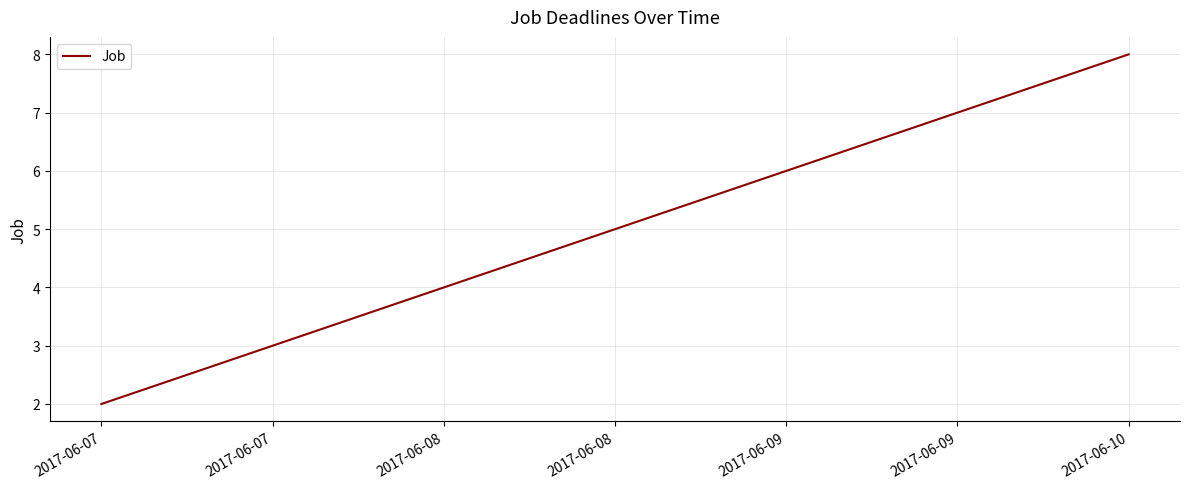

What is the approximate value at 2017-06-09?

6